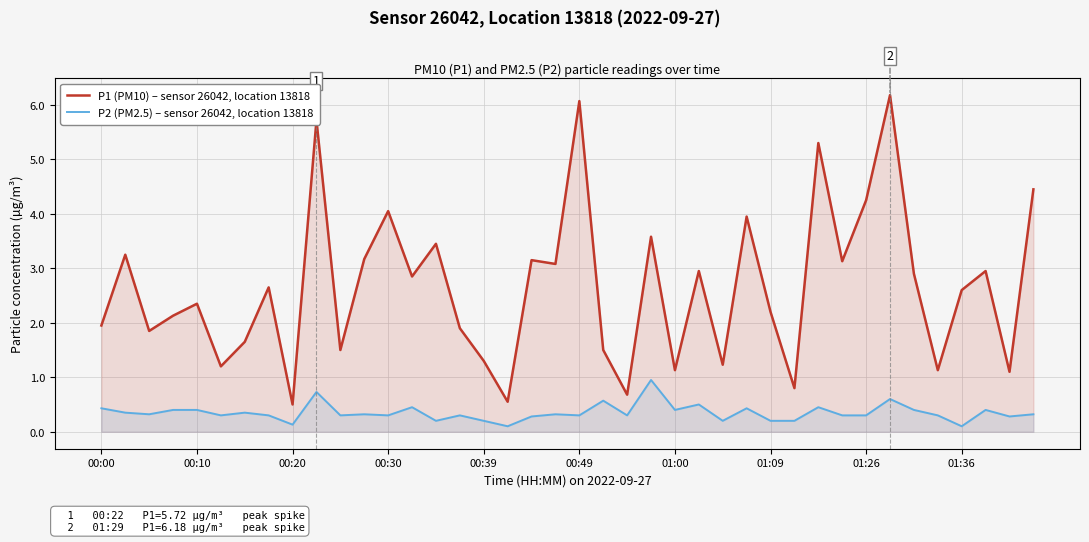

Which series has the widest spread of values?

P1 (PM10) – sensor 26042, location 13818